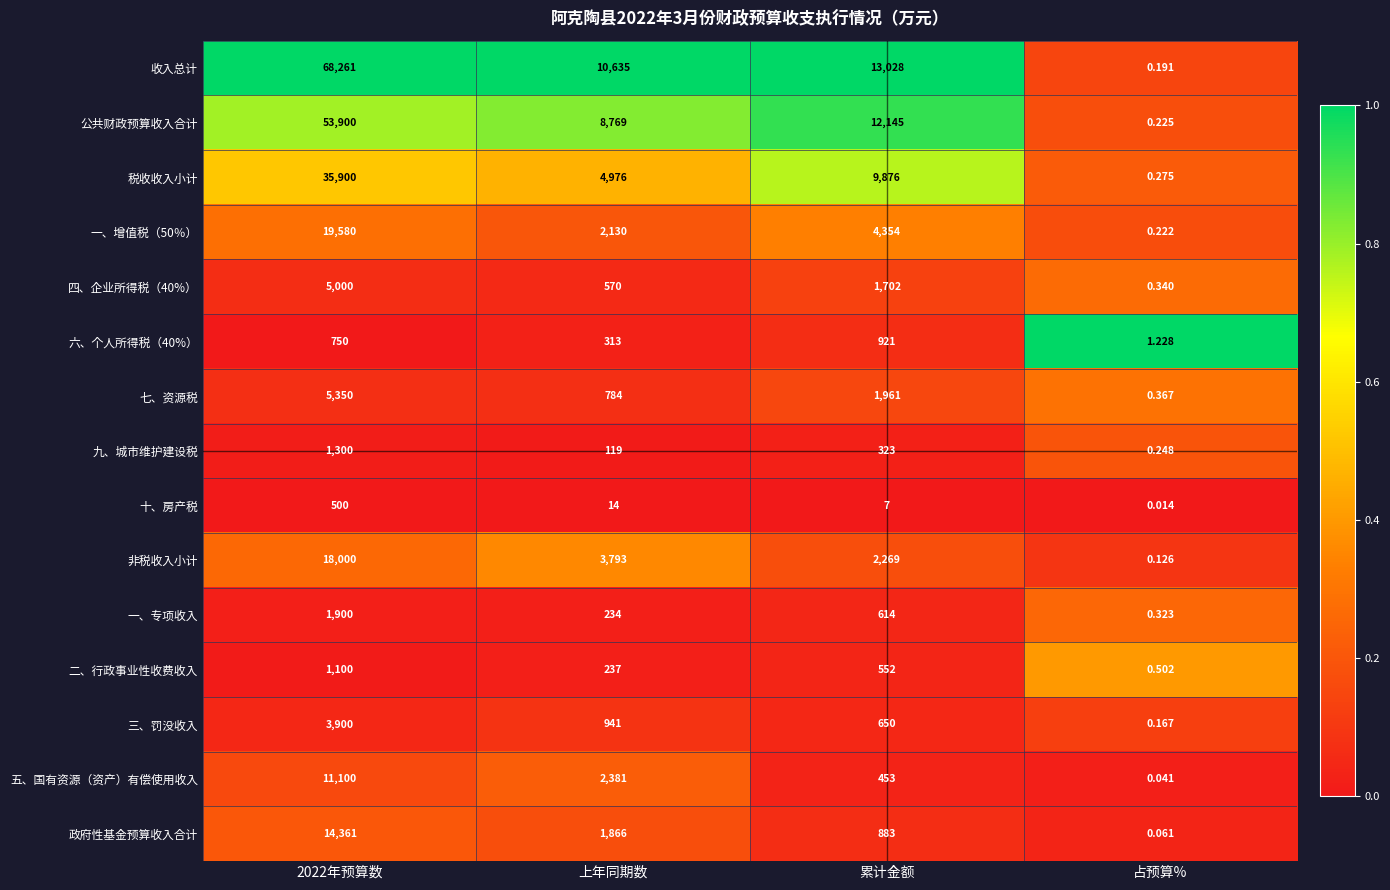

List the series in order of their peak value, highest first.

收入总计, 公共财政预算收入合计, 税收收入小计, 一、增值税（50％）, 非税收入小计, 政府性基金预算收入合计, 五、国有资源（资产）有偿使用收入, 七、资源税, 四、企业所得税（40%）, 三、罚没收入, 一、专项收入, 九、城市维护建设税, 二、行政事业性收费收入, 六、个人所得税（40%）, 十、房产税